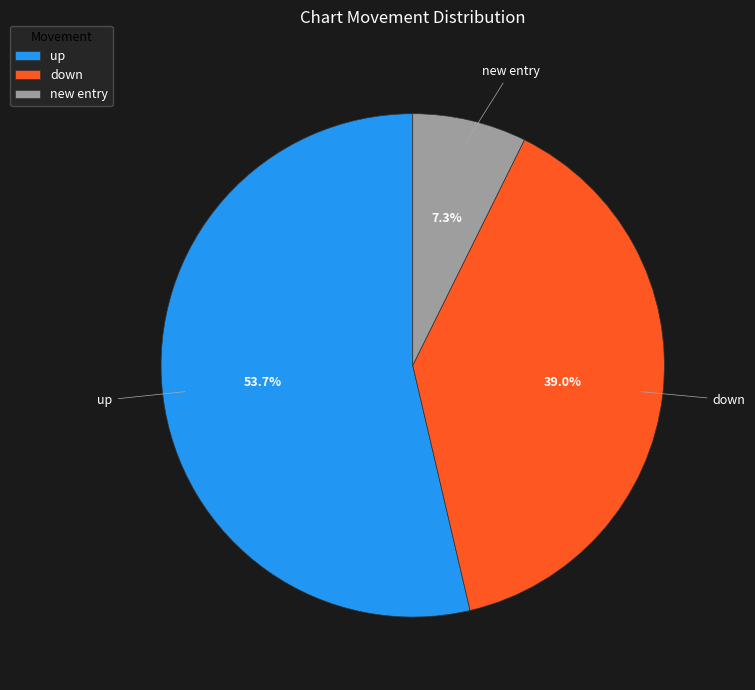

To the nearest percent, what is the average slice percentage?

33%